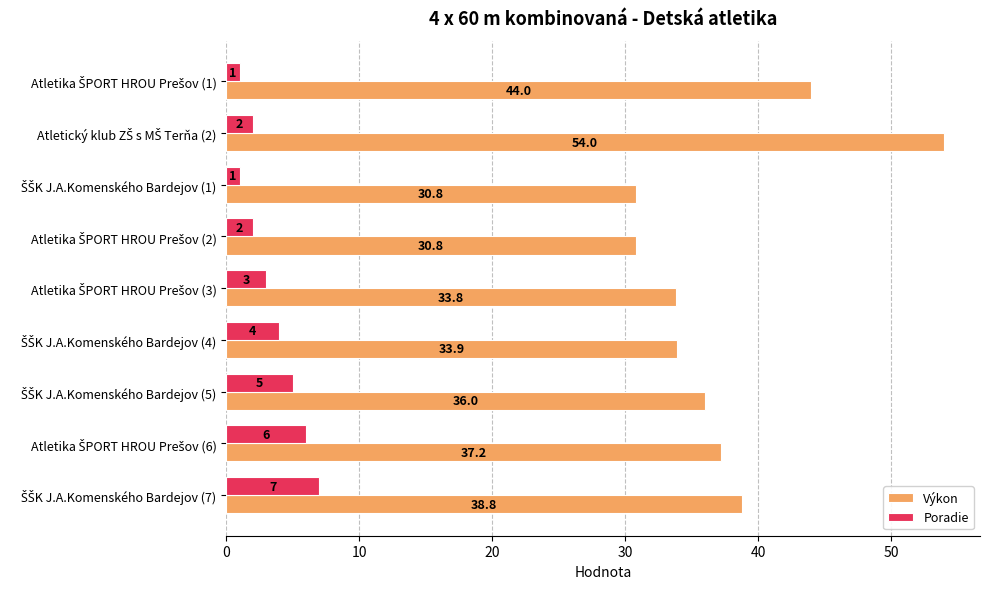

What is the sum of all Poradie values?

31.0